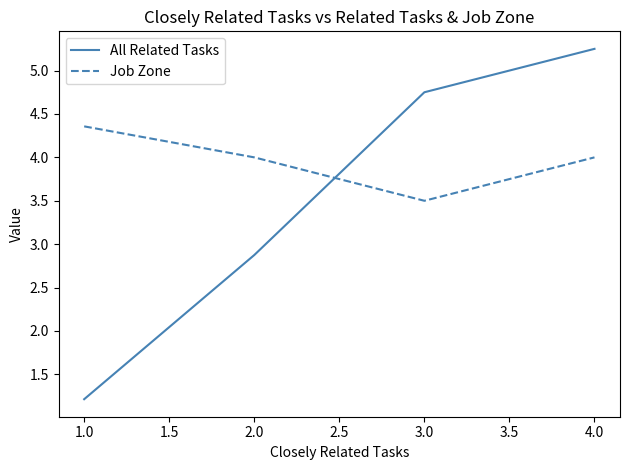

Which series has the widest spread of values?

All Related Tasks